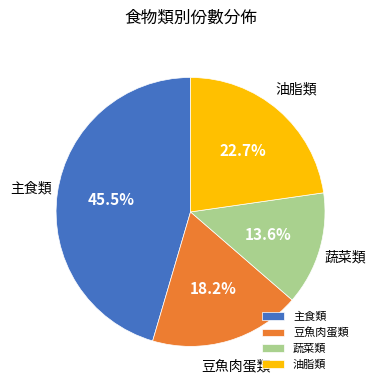

How many slices are in this pie chart?

4